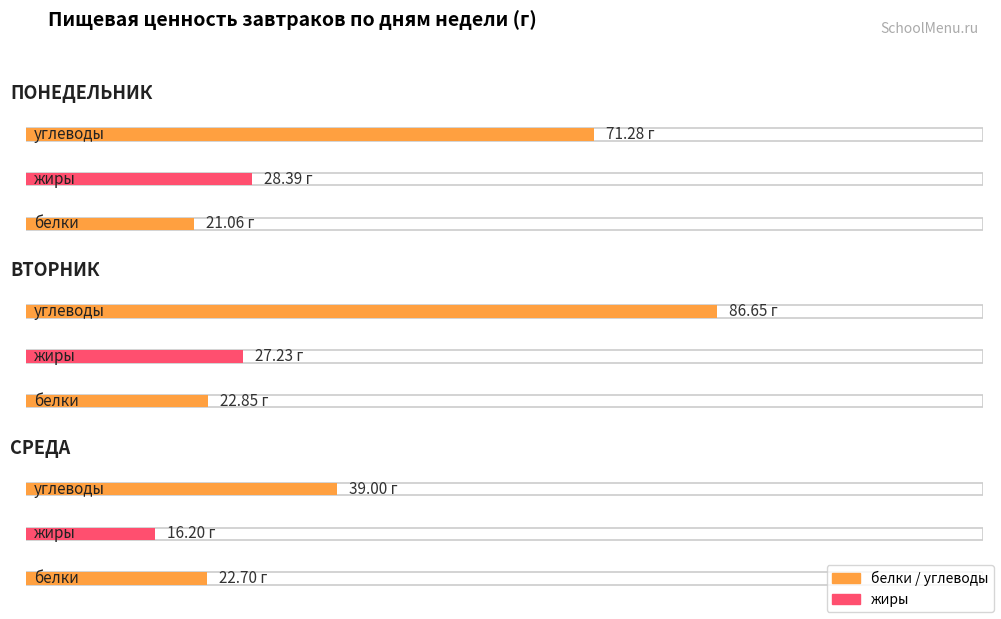

Which series has the largest range (max minus min)?

углеводы